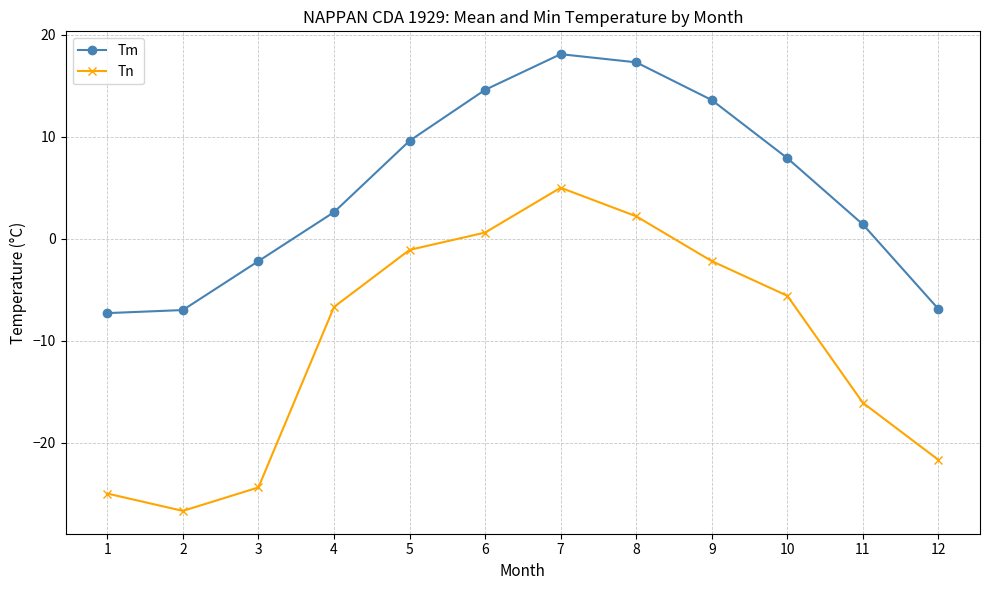

Is it true that Tm equals 14.6 at 6?

True